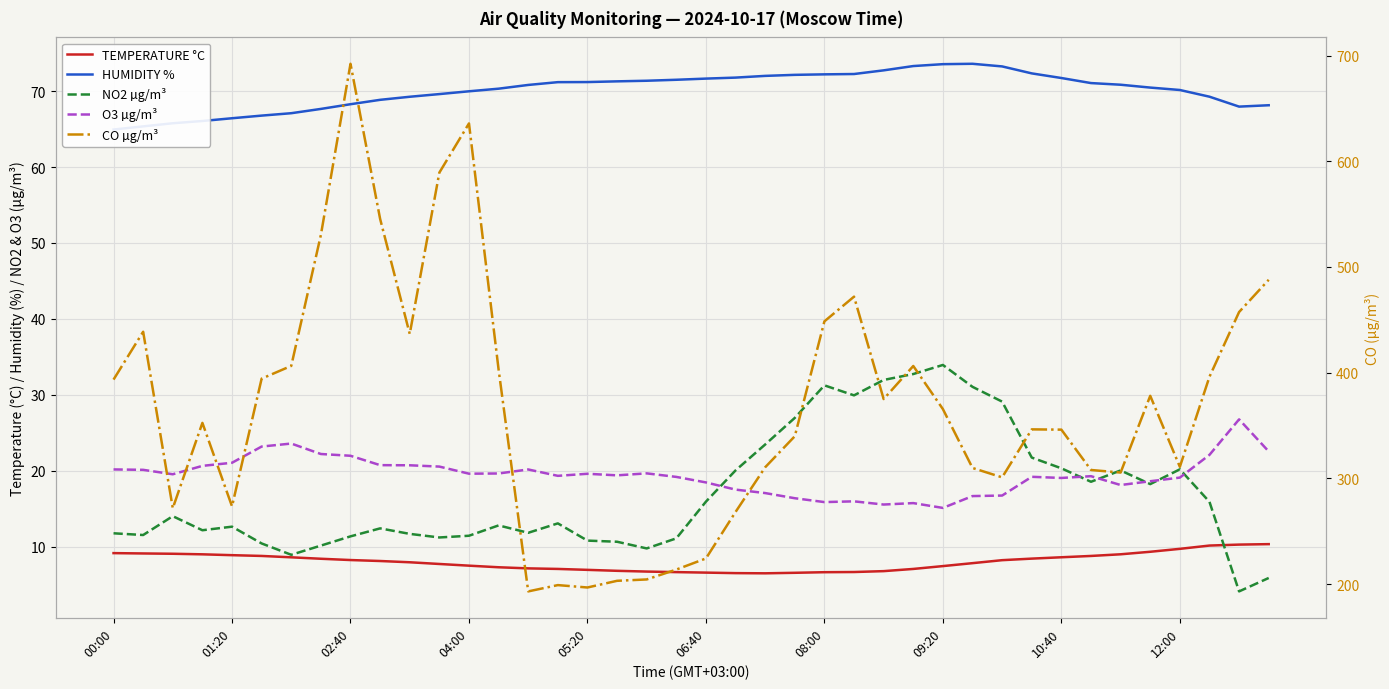

What is the difference between the HUMIDITY % values at 19 and 14?

0.7